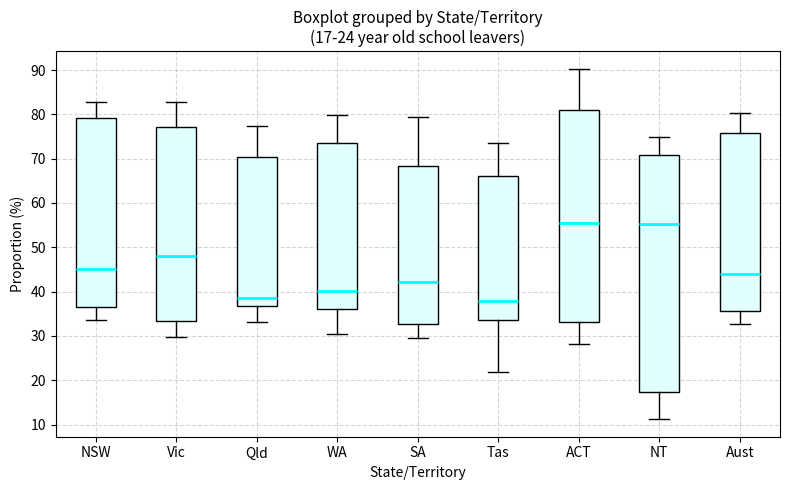

Which box is the tallest, from its lower edge to its upper edge?

NT